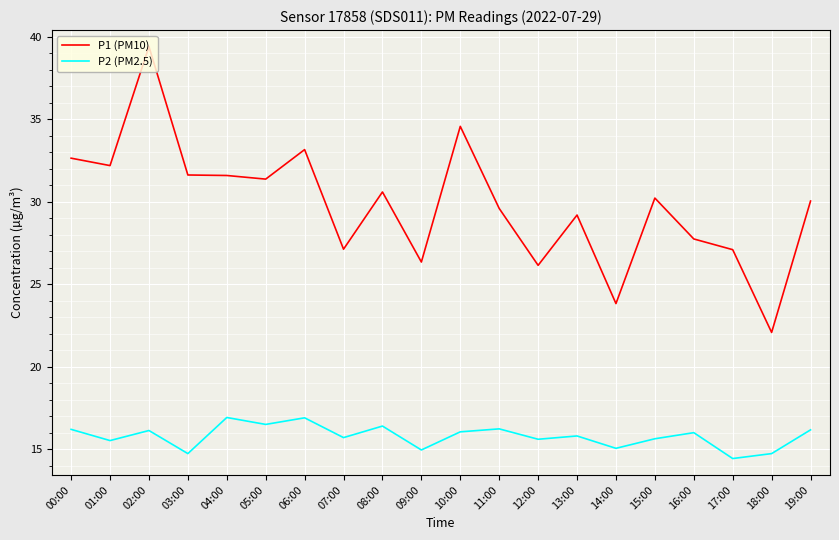

What is the difference between the maximum and minimum values in the P2 (PM2.5) series?

2.5